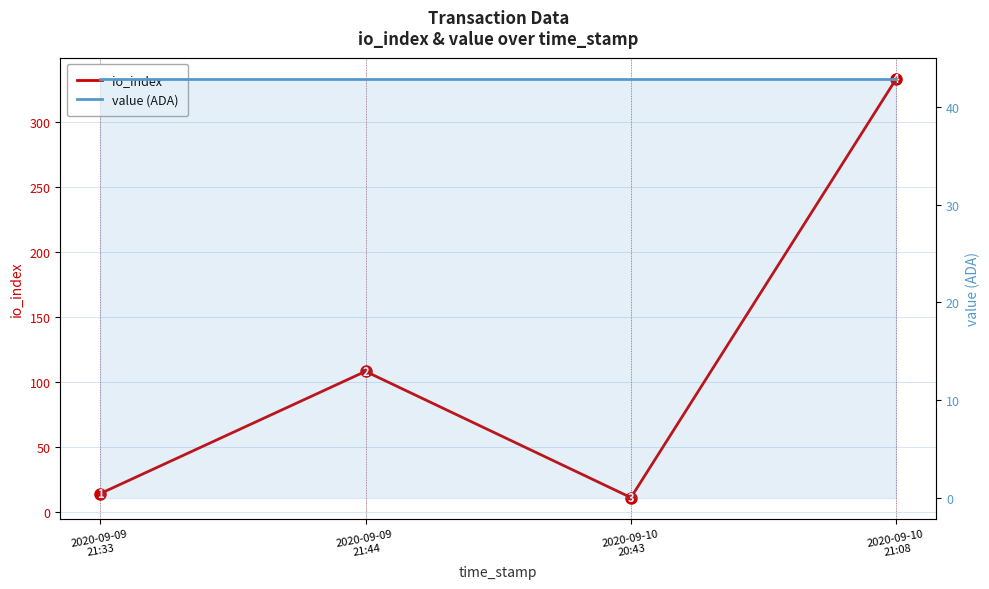

Which category has the lowest value in the value (ADA) series?

2020-09-09
21:33